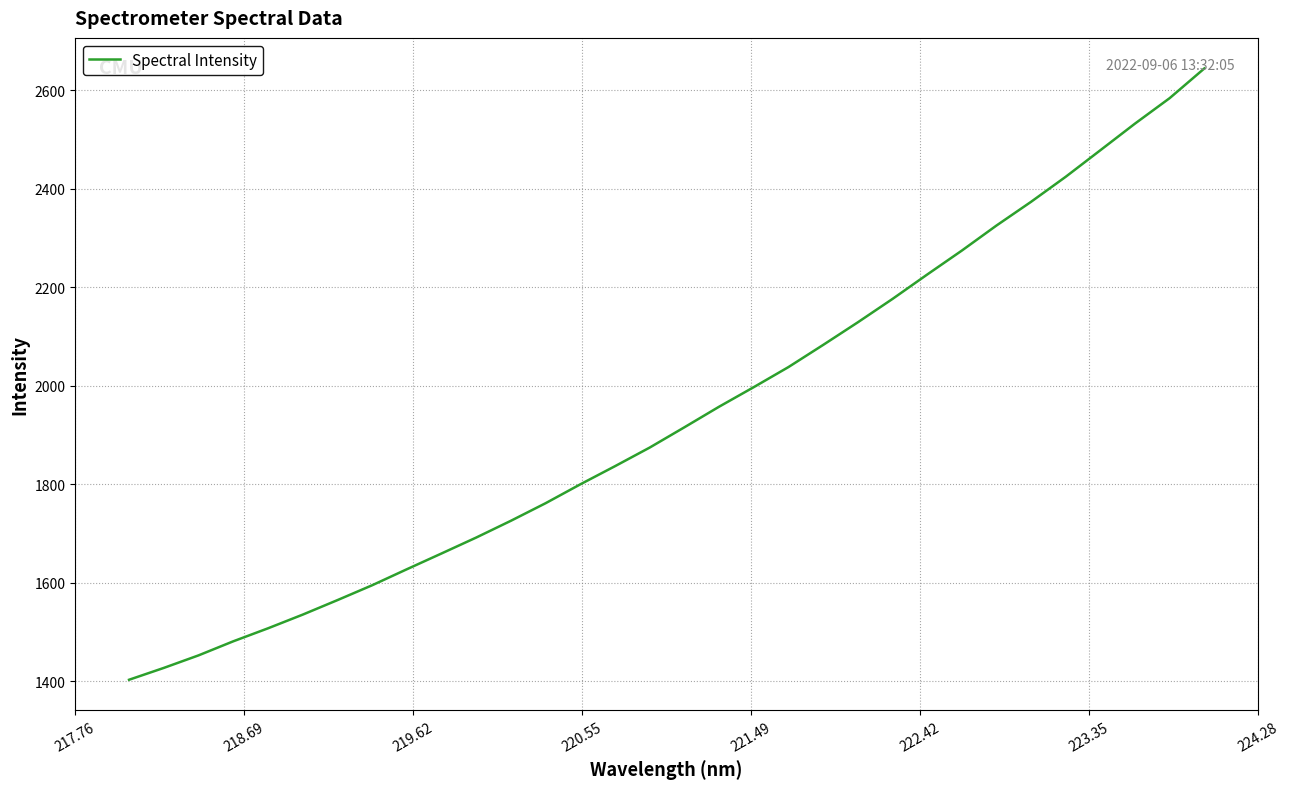

What is the difference between the maximum and minimum values?

1241.0